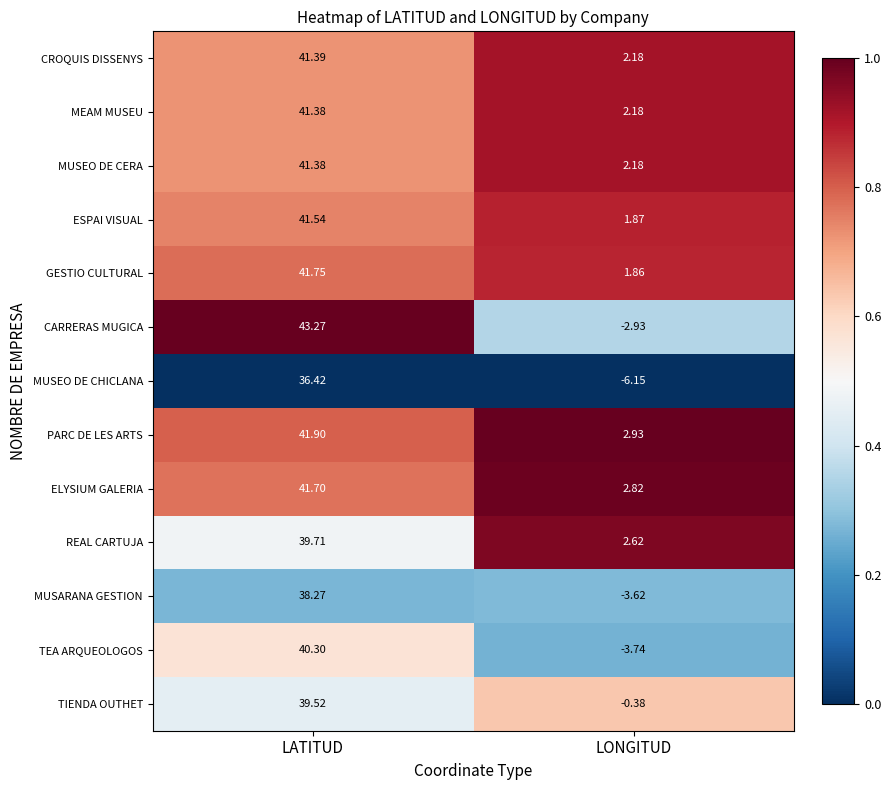

Which series has the largest range (max minus min)?

CARRERAS MUGICA